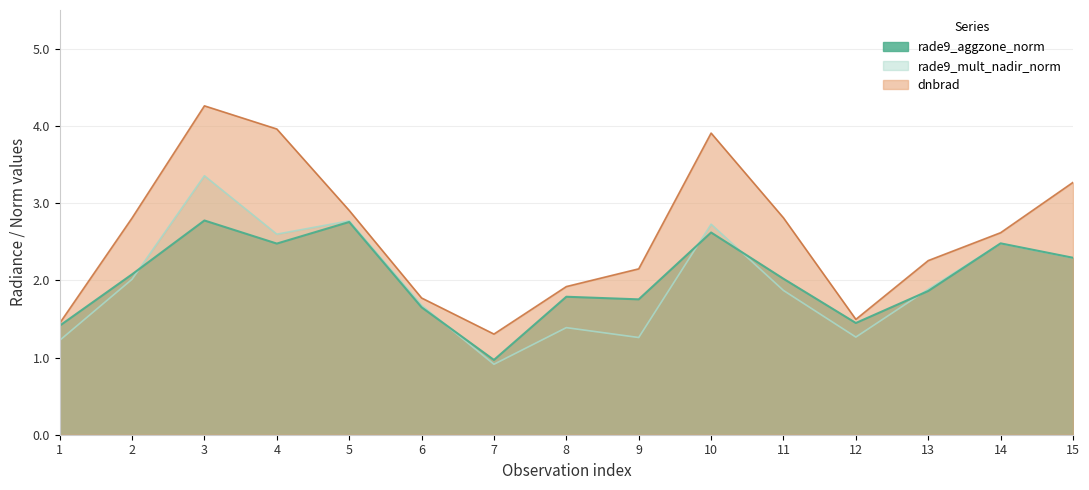

True or false: rade9_aggzone_norm and dnbrad cross at least once.

False